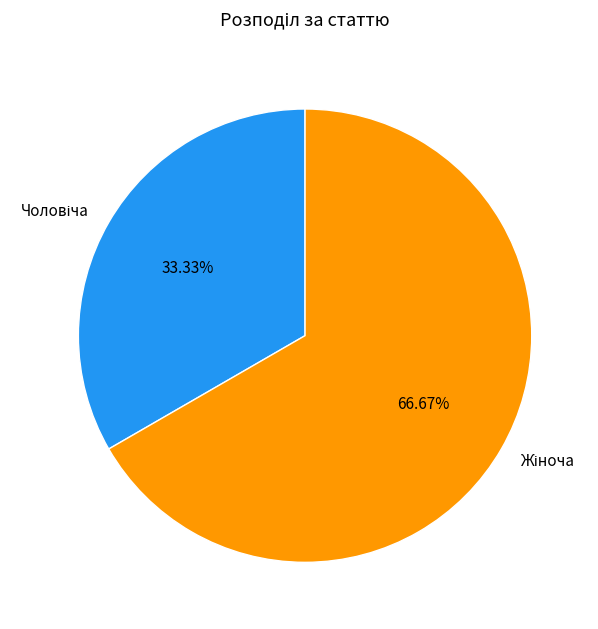

Does any single category account for the majority?

Yes